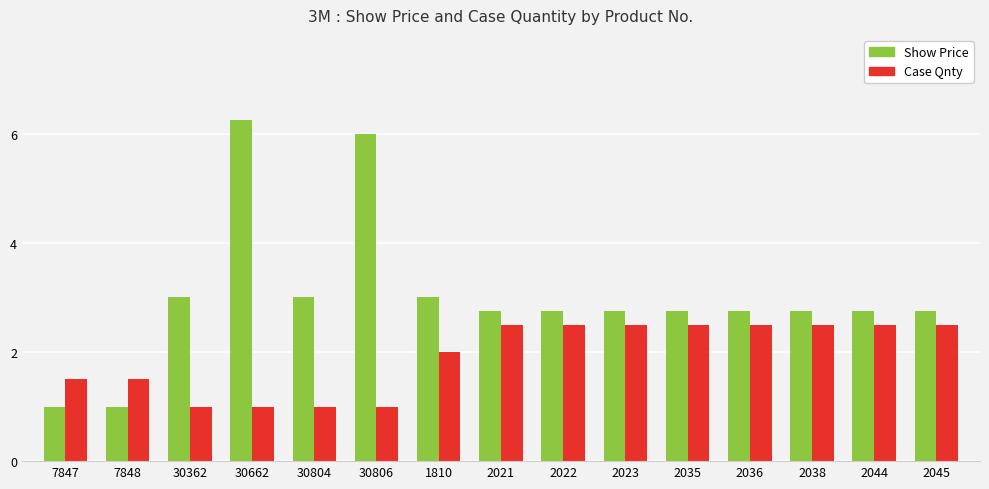

List the series in order of their peak value, highest first.

Show Price, Case Qnty